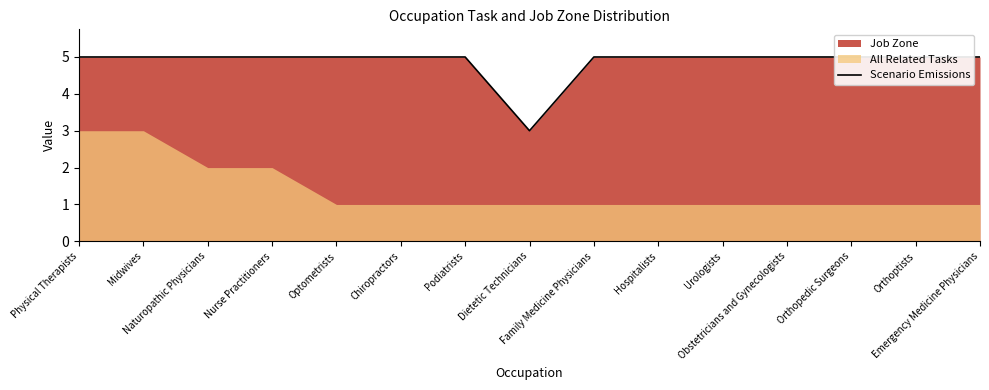

Which label corresponds to the smallest value in the chart?

Dietetic Technicians